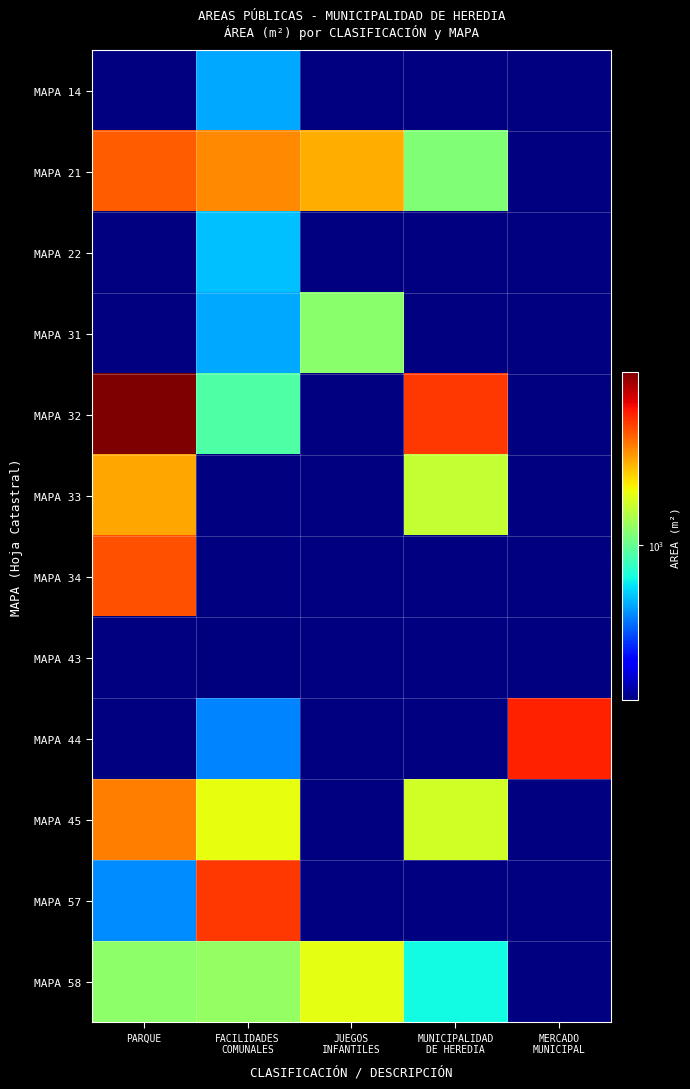

What is the greatest value displayed?

9590.0